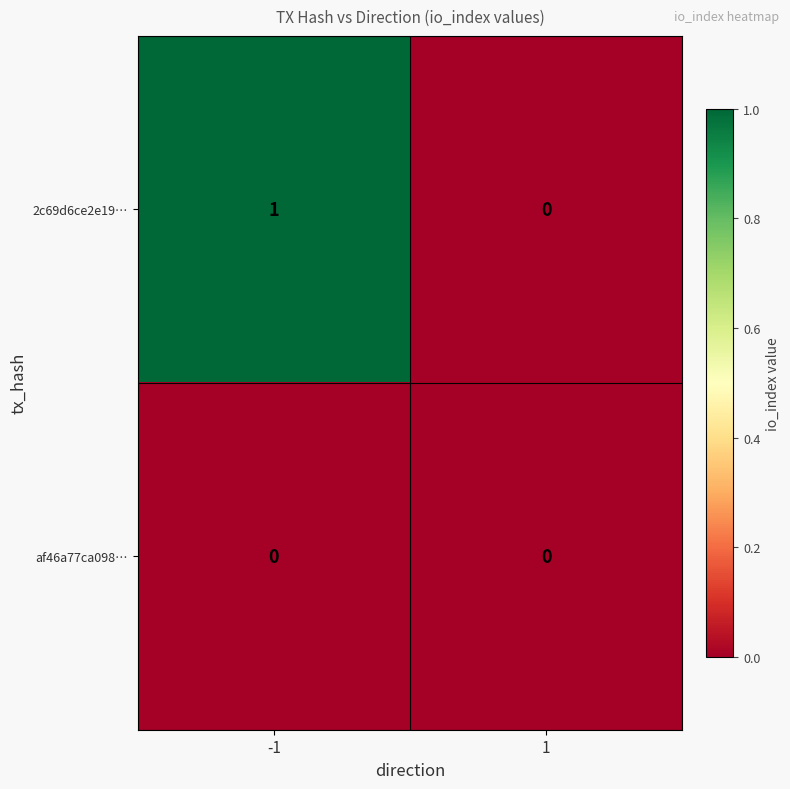

Reading right to left, what are all the values shown in this chart?

2c69d6ce2e19…: 0	1
af46a77ca098…: 0	0